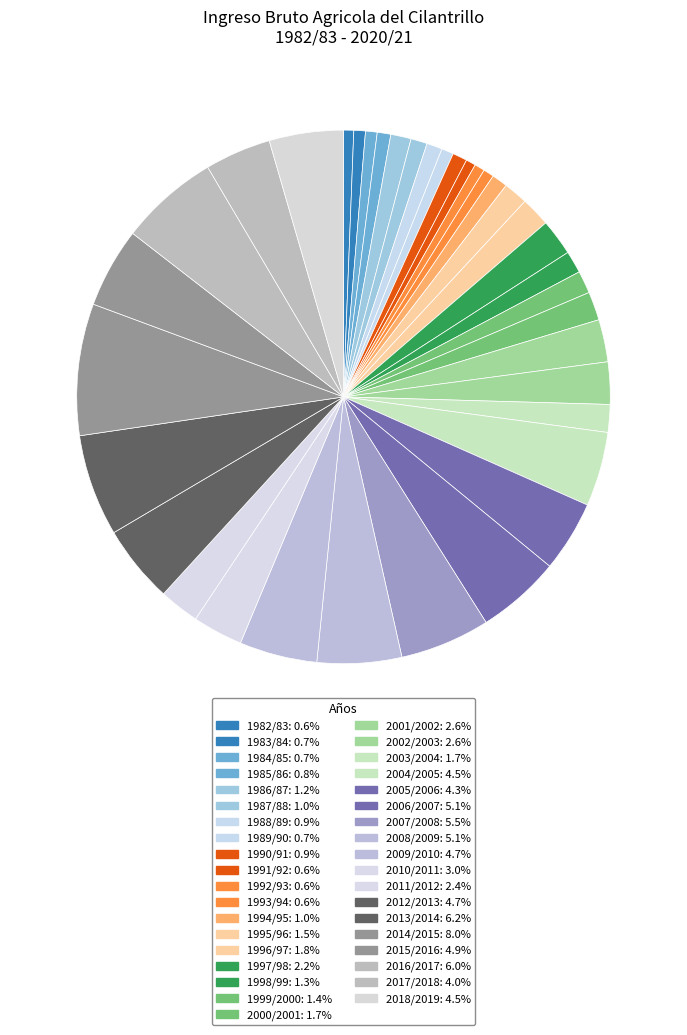

True or false: 1986/87 accounts for 16% of the total.

False